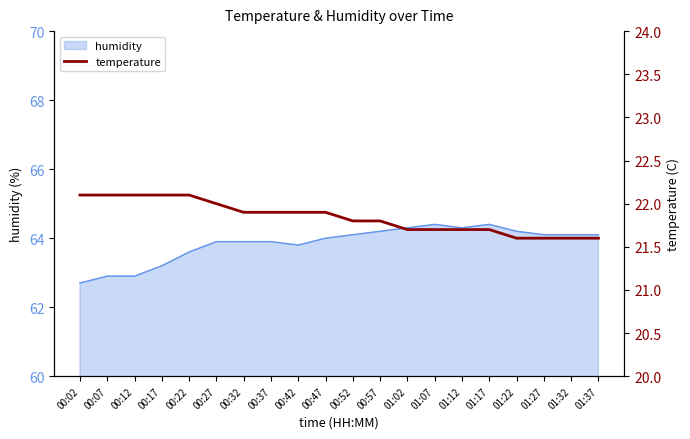

Where is the data nearest to the value 21?

01:22